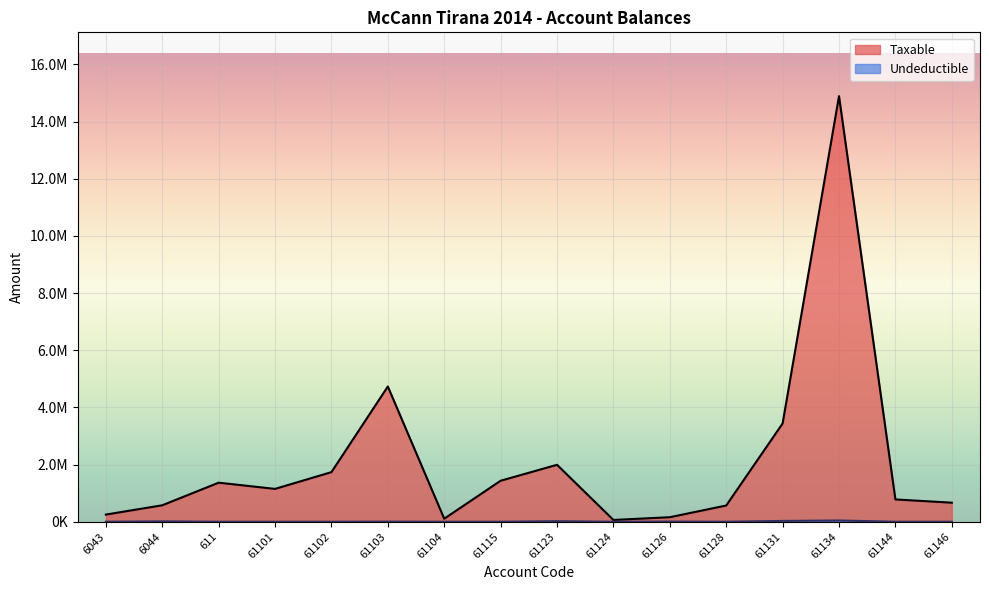

The Taxable series shows 286408.4 at 61144. True or false?

False